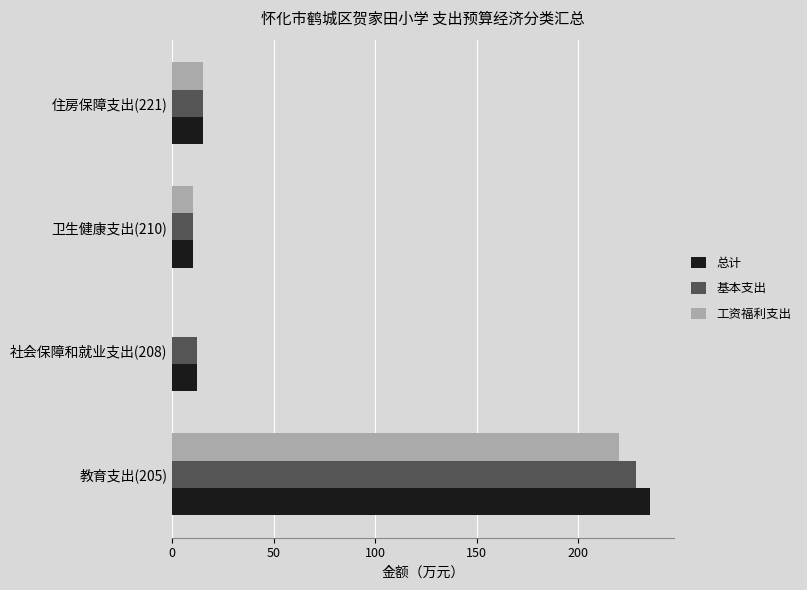

The value of 基本支出 at 教育支出(205) is 228.3. True or false?

True